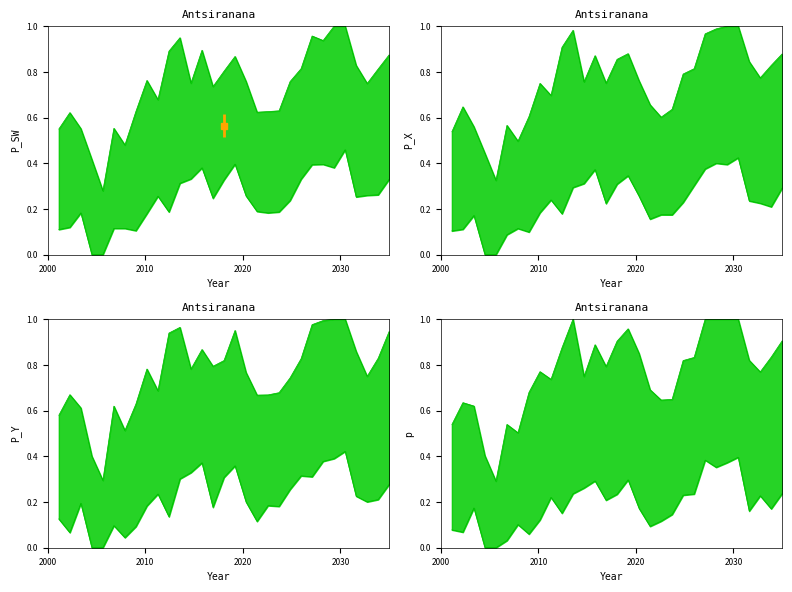

In Min Temp, how many points are lower than both neighbors (excluding endpoints)?

8